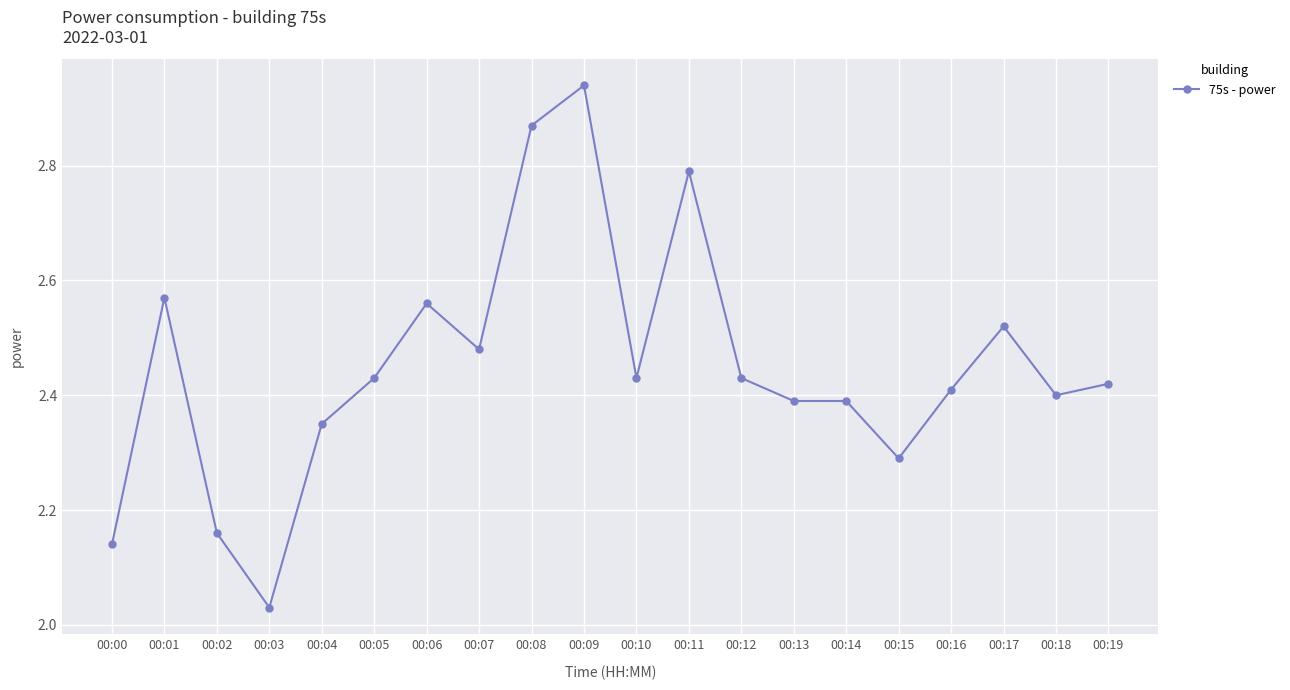

What is the sum of the values at 00:10 and 00:17?

5.0